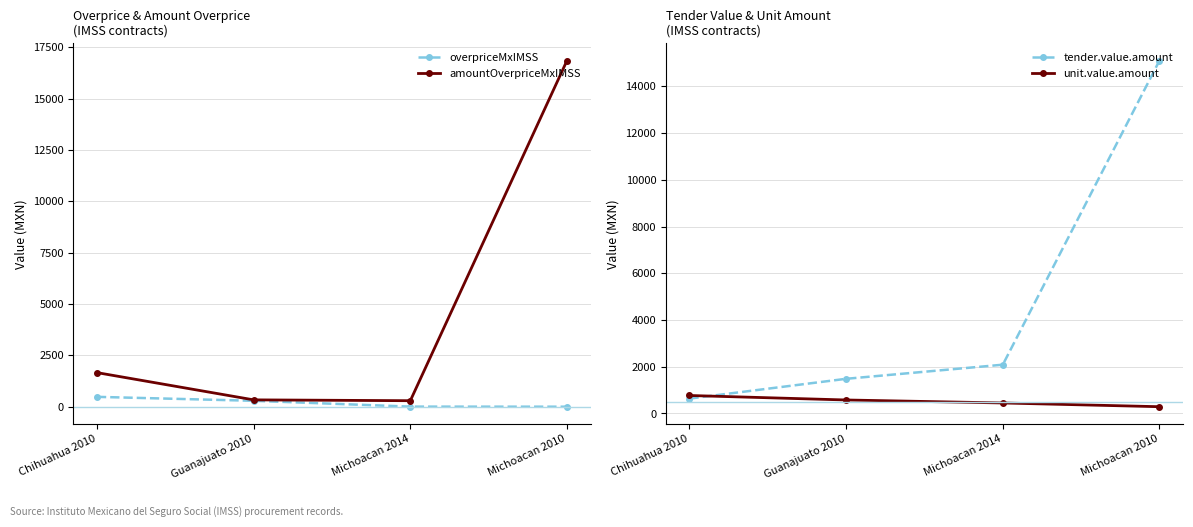

What is the value of the amountOverpriceMxIMSS point at the 4th from the left?

16849.1